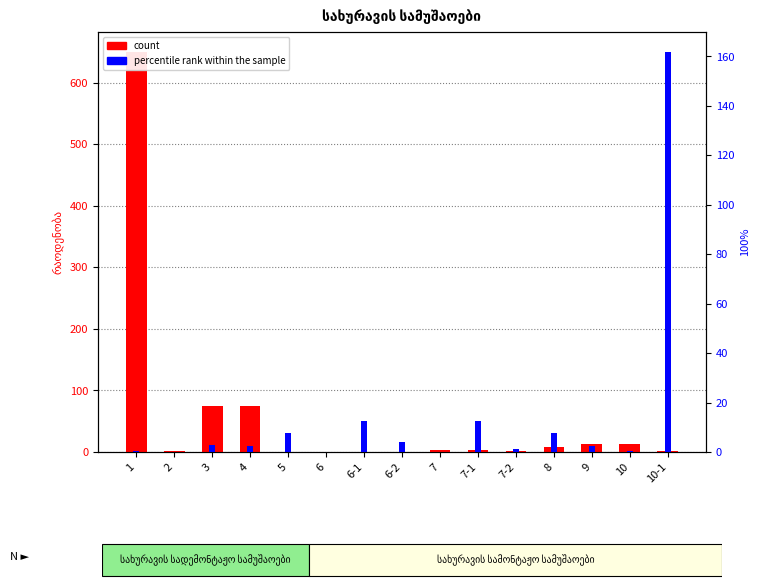

Between 6-1 and 10-1, which series saw the biggest shift?

percentile rank within the sample